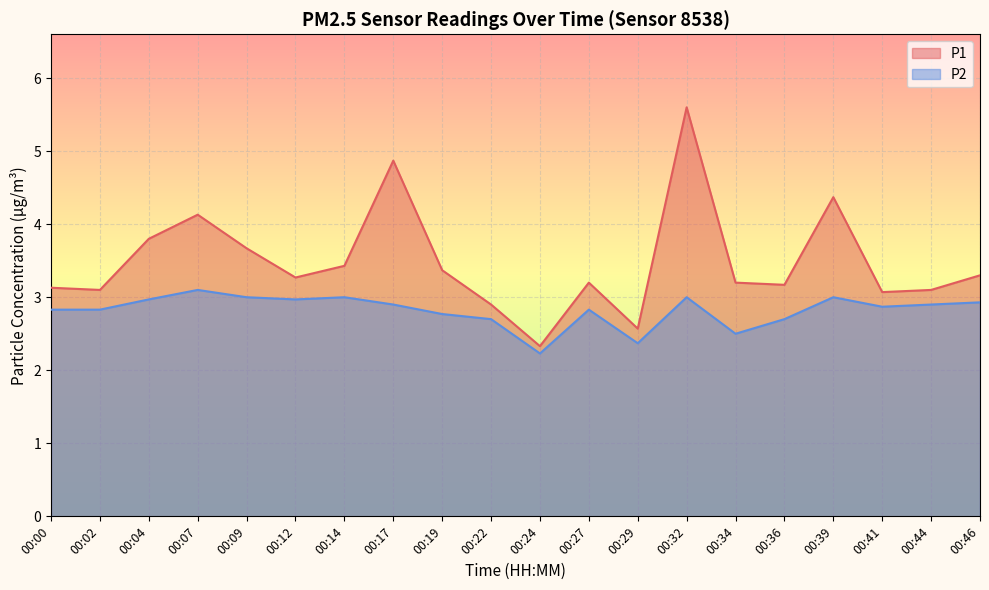

Reading left to right, transcribe all the data shown in this chart.

P1: 00:00=3.1	00:02=3.1	00:04=3.8	00:07=4.1	00:09=3.7	00:12=3.3	00:14=3.4	00:17=4.9	00:19=3.4	00:22=2.9	00:24=2.3	00:27=3.2	00:29=2.6	00:32=5.6	00:34=3.2	00:36=3.2	00:39=4.4	00:41=3.1	00:44=3.1	00:46=3.3
P2: 00:00=2.8	00:02=2.8	00:04=3.0	00:07=3.1	00:09=3.0	00:12=3.0	00:14=3.0	00:17=2.9	00:19=2.8	00:22=2.7	00:24=2.2	00:27=2.8	00:29=2.4	00:32=3.0	00:34=2.5	00:36=2.7	00:39=3.0	00:41=2.9	00:44=2.9	00:46=2.9